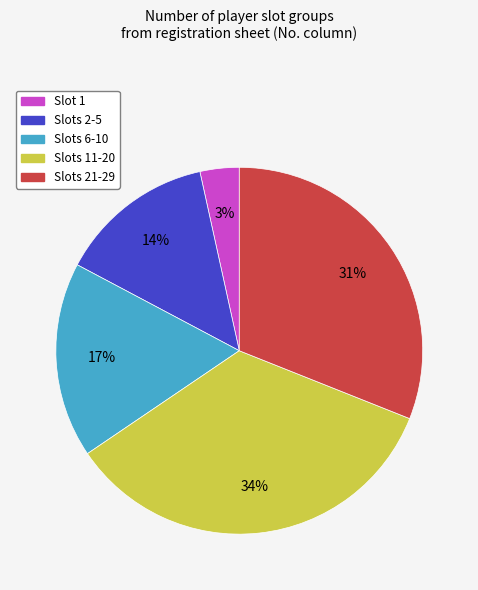

Is there a majority slice in this chart?

No